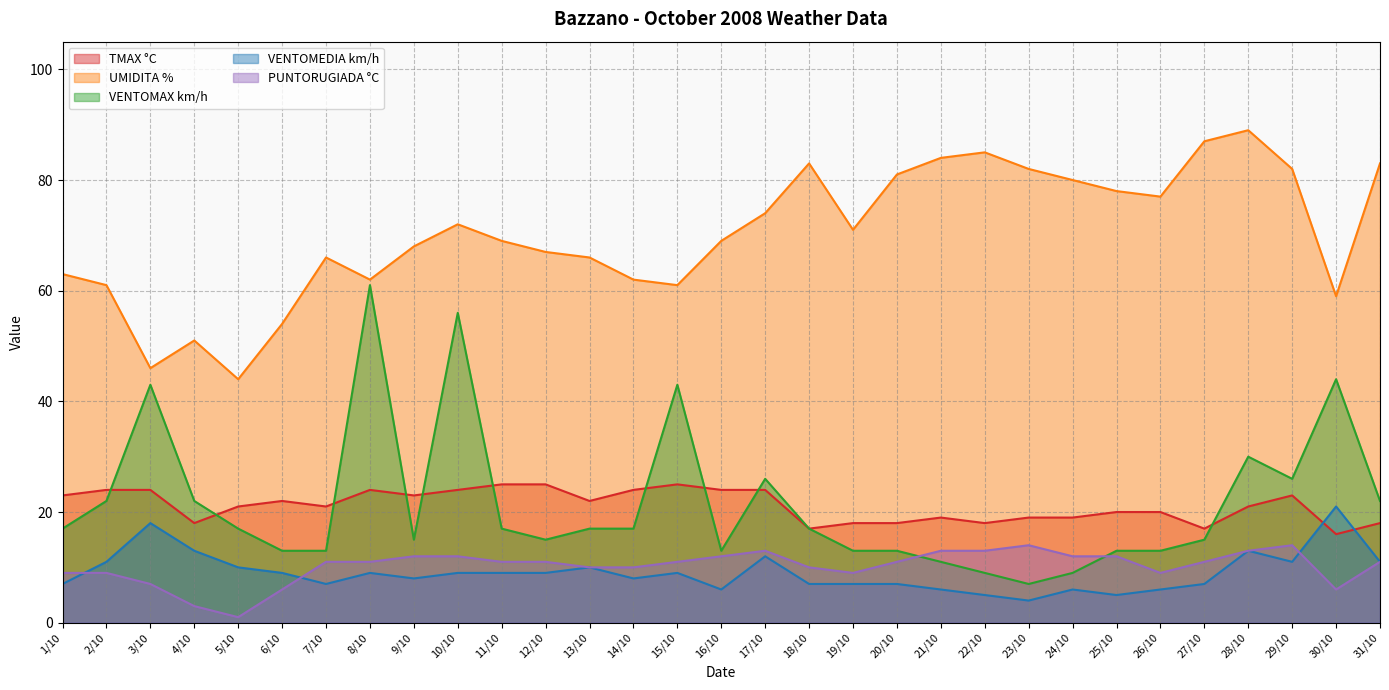

True or false: VENTOMEDIA km/h and UMIDITA % cross at least once.

False